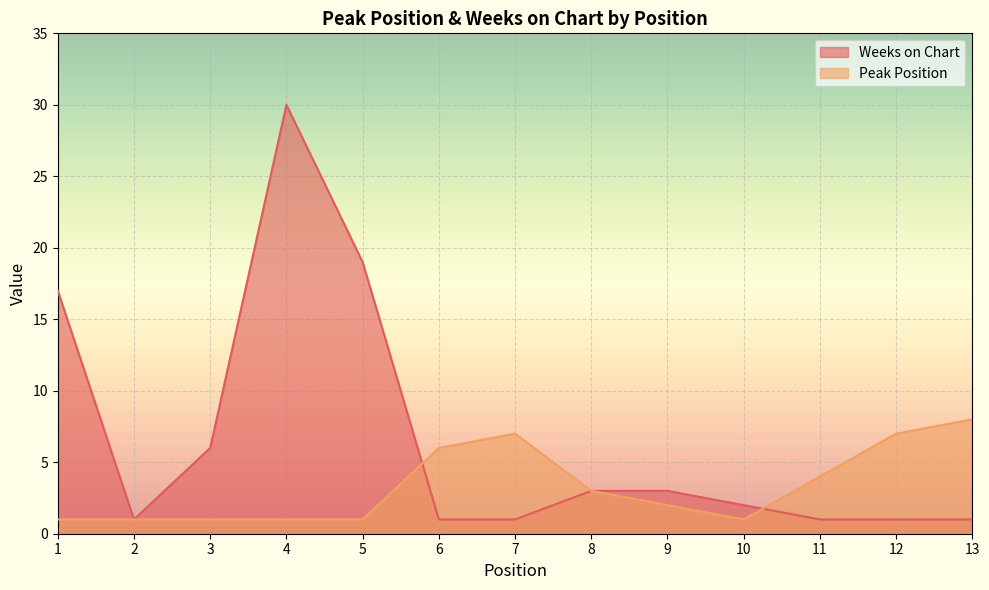

What is the highest value of the Weeks on Chart series?

30